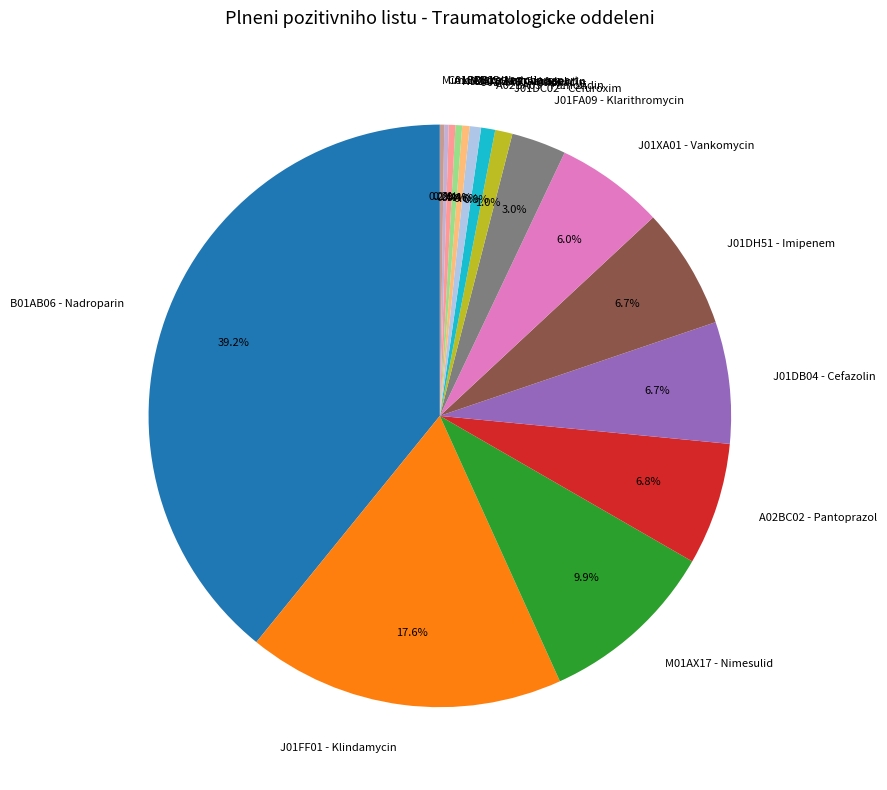

True or false: J01DH51 - Imipenem accounts for 1% of the total.

False